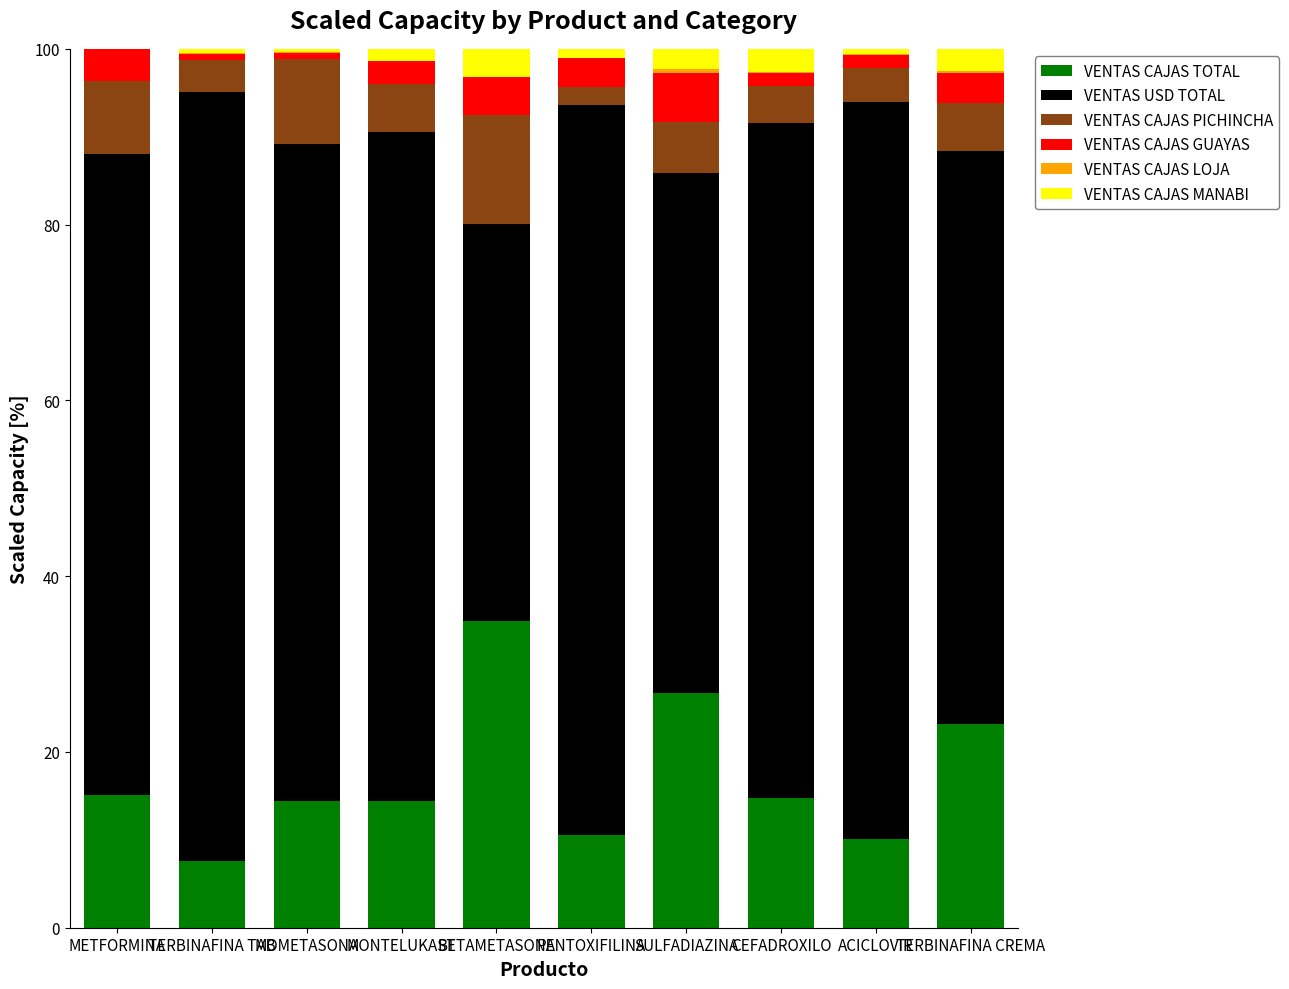

Are the bars horizontal?

No